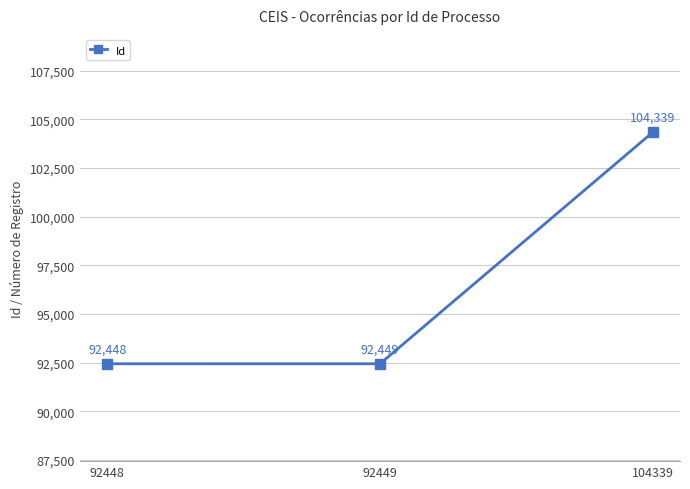

Rank the categories by value from highest to lowest.

104339, 92449, 92448